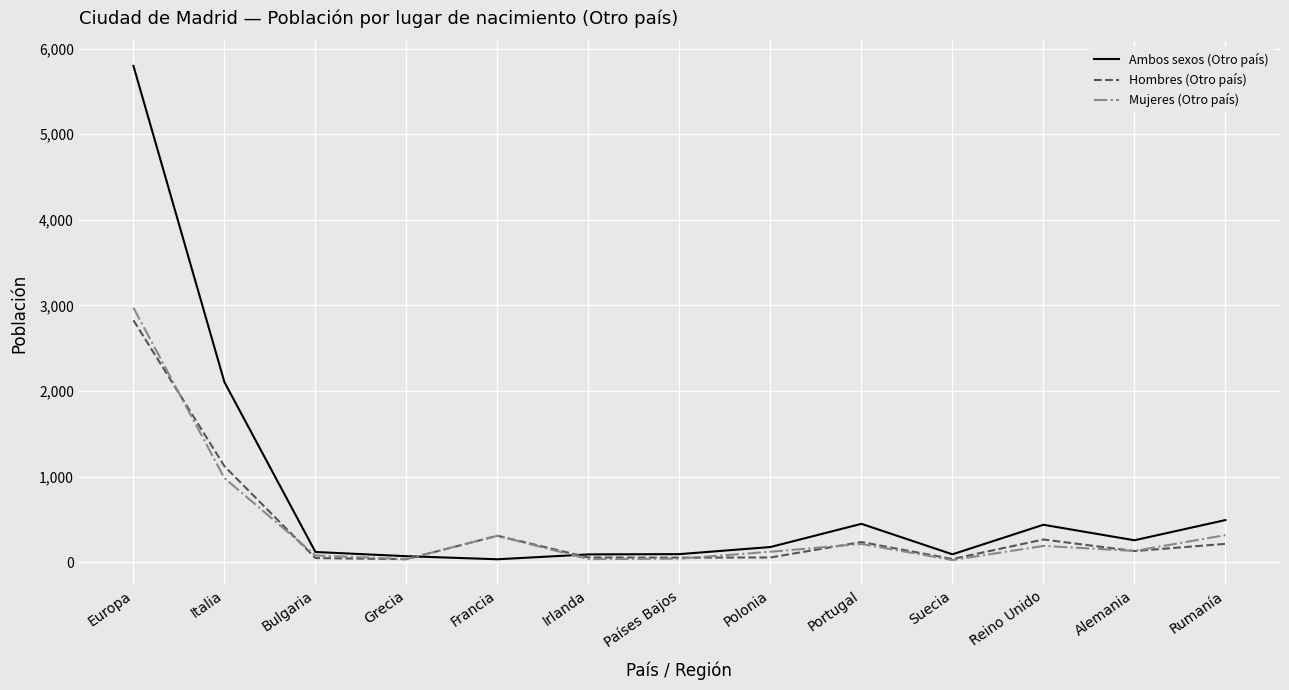

The Mujeres (Otro país) series shows 4718 at Europa. True or false?

False